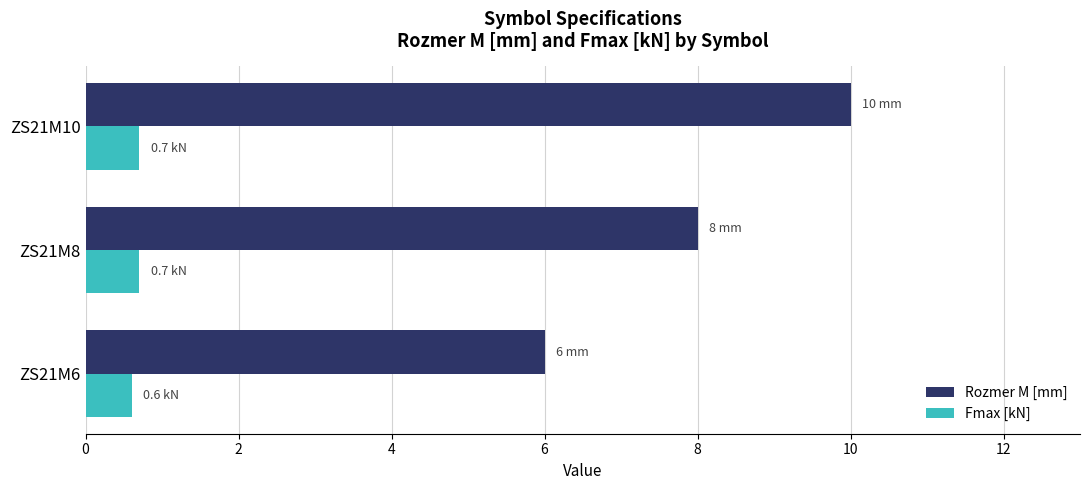

At which category is the sum across all series the highest?

ZS21M10